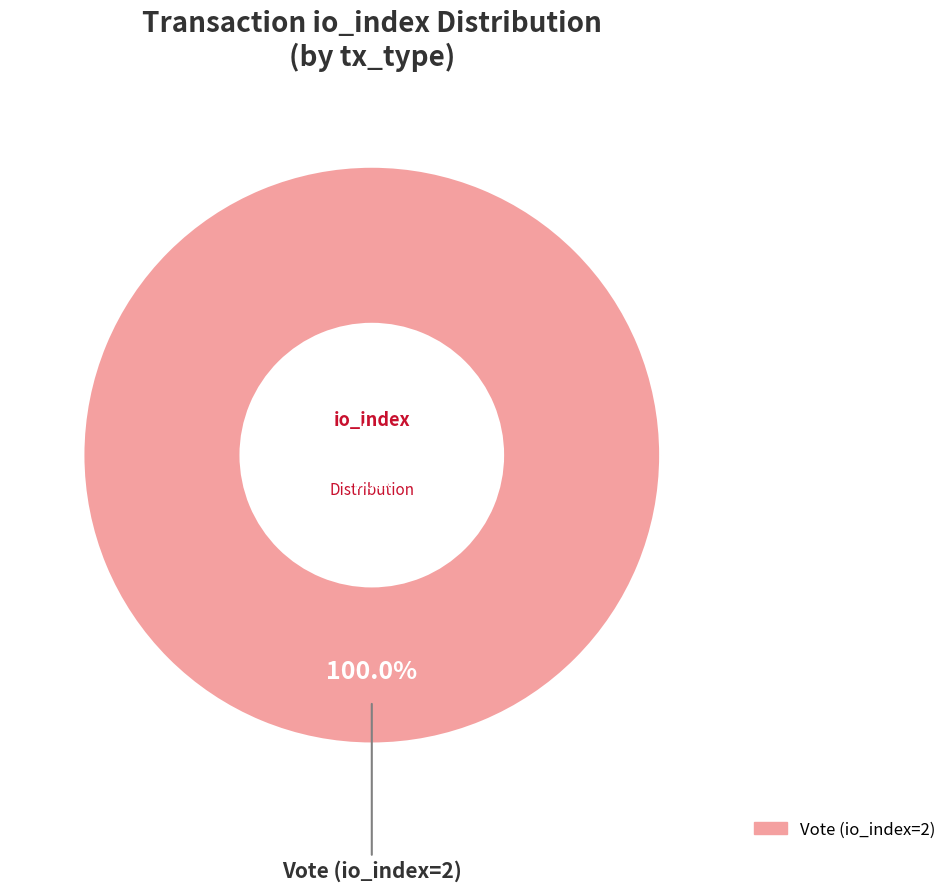

Does any single category account for the majority?

Yes